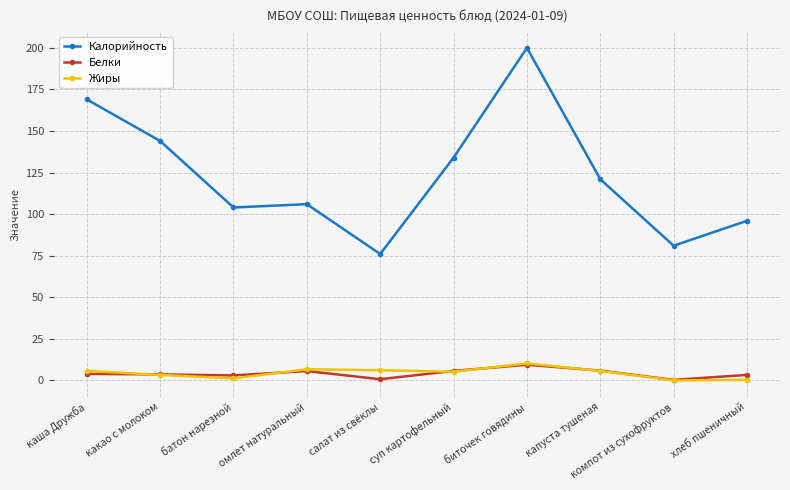

Is the value of Жиры at салат из свёклы greater than the value of Калорийность at омлет натуральный?

No